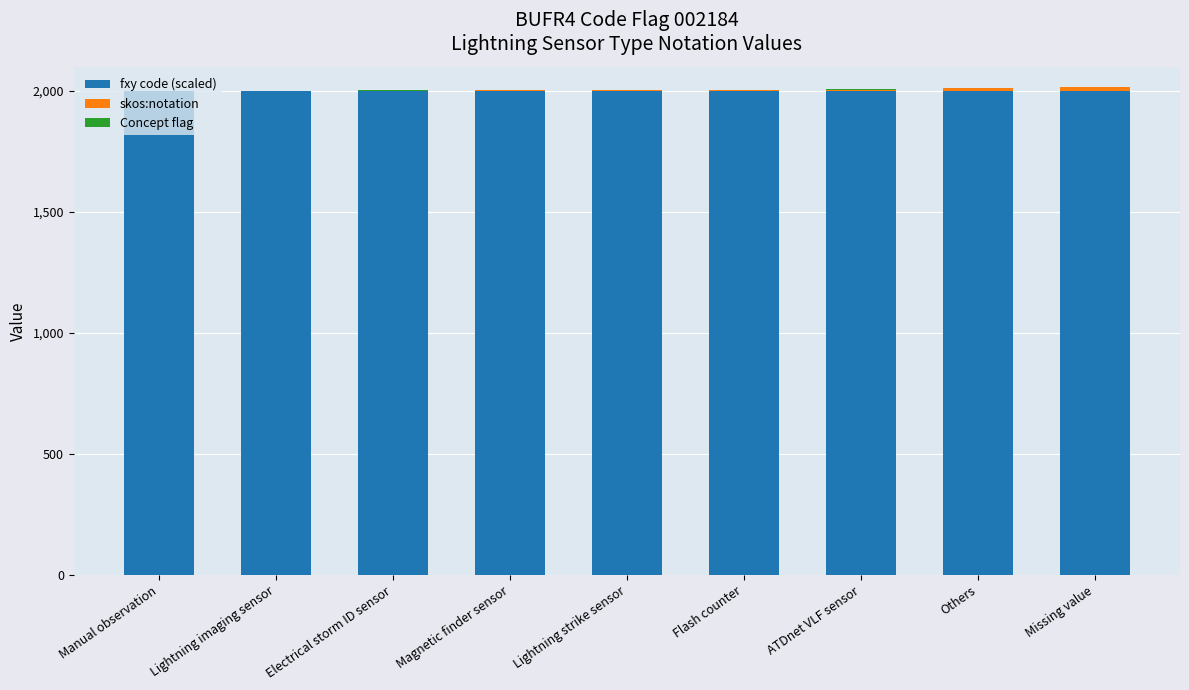

How many categories are shown in the chart?

9